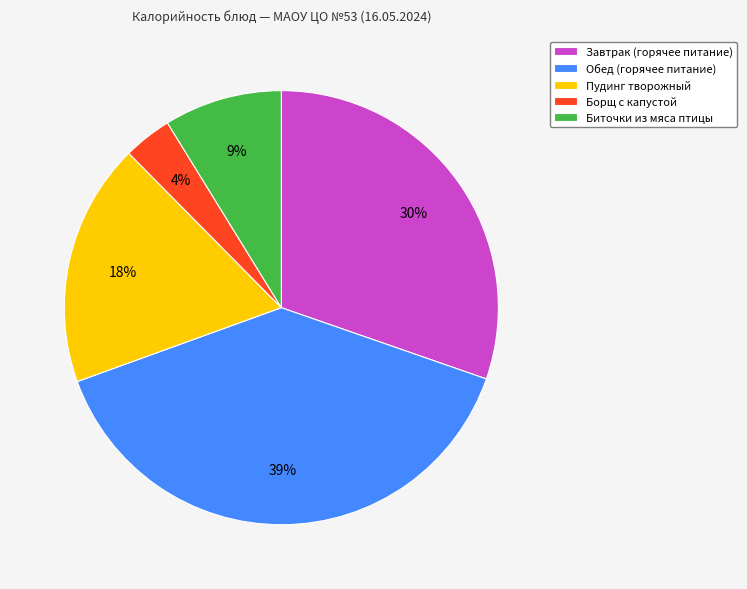

How many slices are in this pie chart?

5